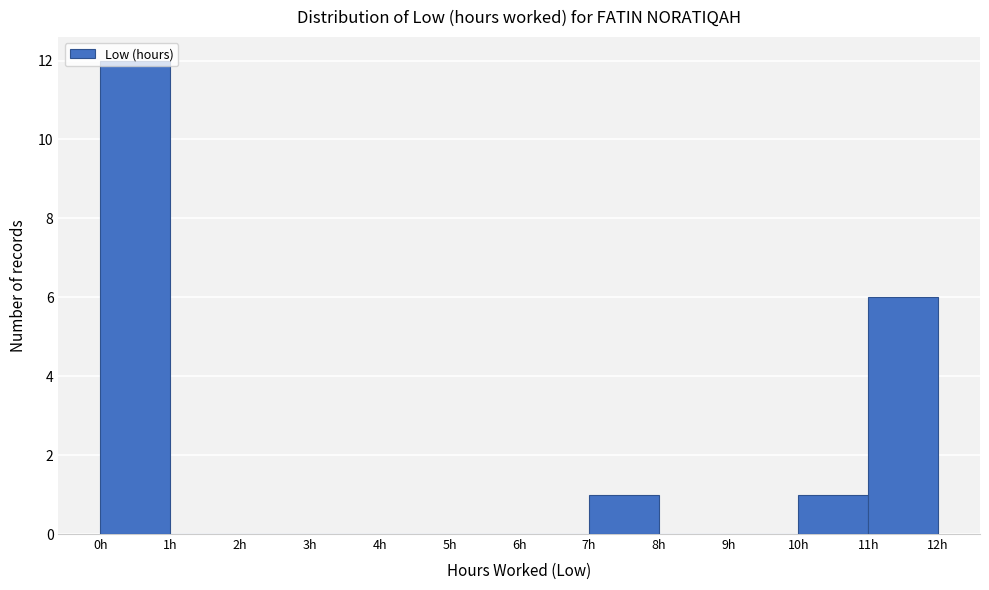

Over which range of the x-axis is the bar tallest?

0 to 1